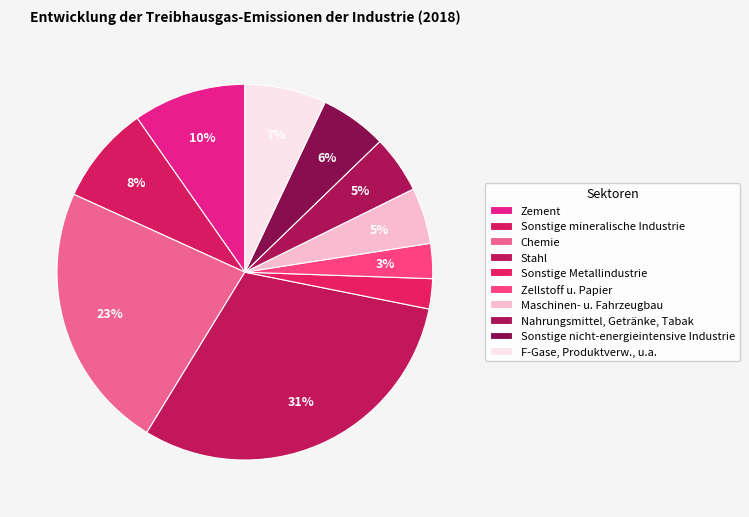

How many segments does this pie chart have?

10